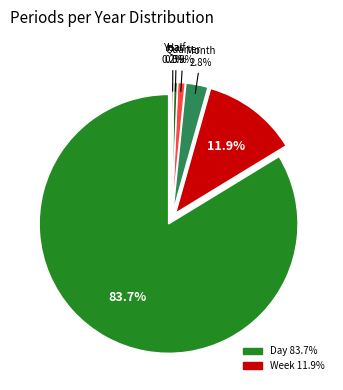

To the nearest percent, what is the difference between the largest and smallest slice percentages?

83%